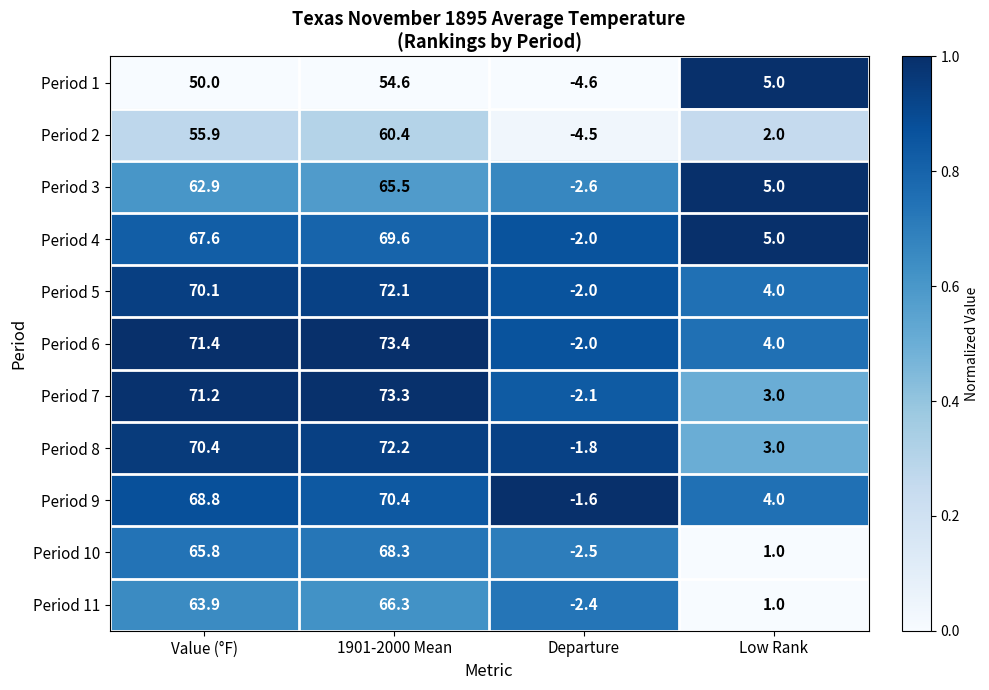

What is the spread (max minus min) of values at Low Rank?

4.0